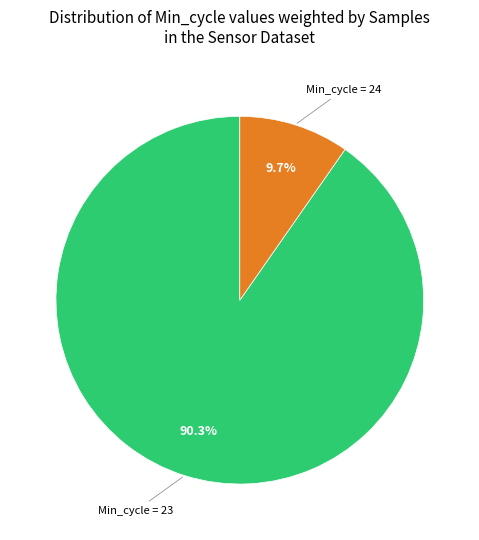

Is there a majority slice in this chart?

Yes